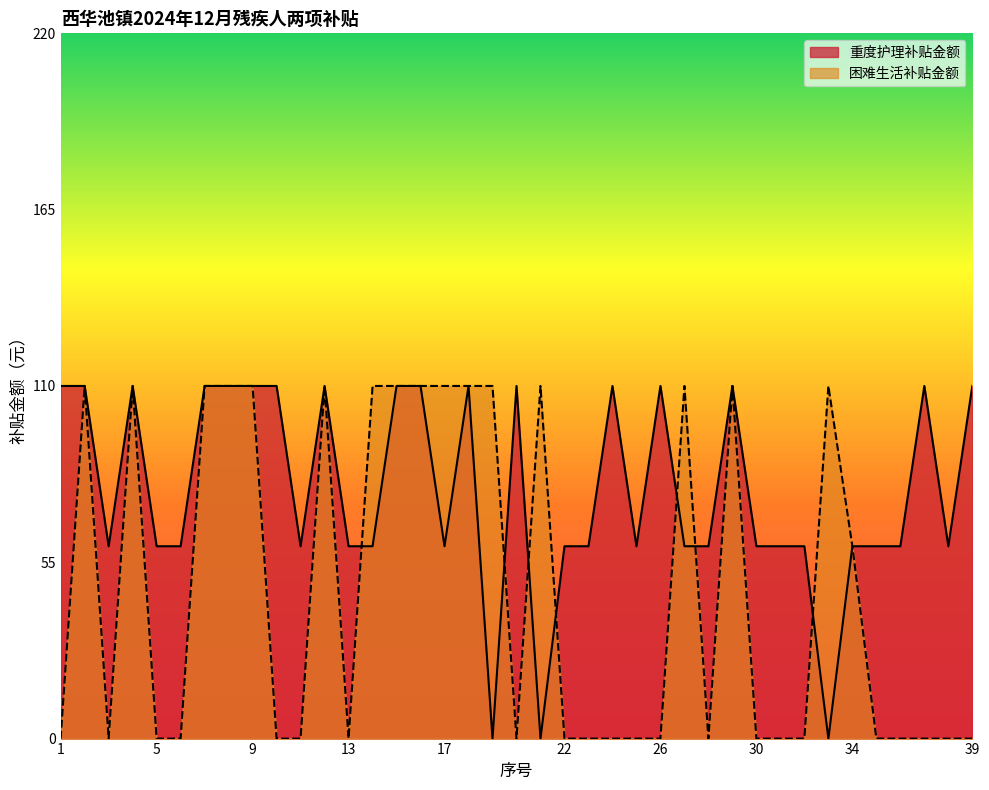

How many lines are shown in the chart?

2